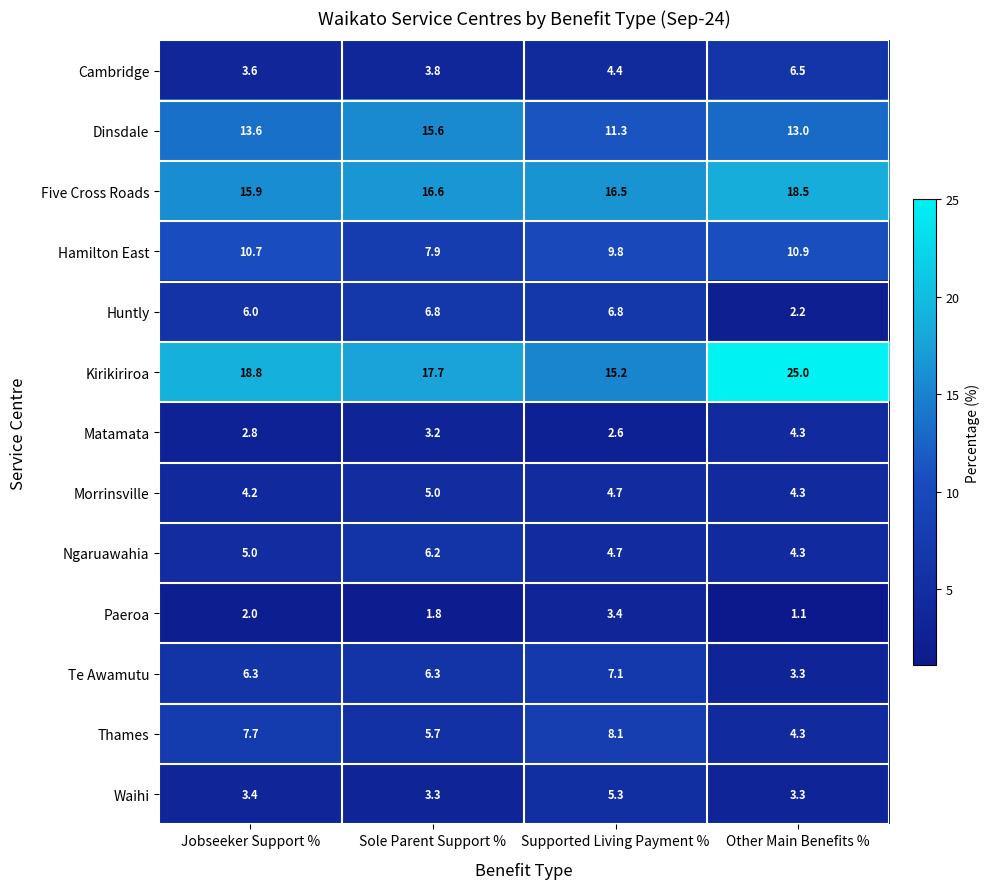

What is the sum of all Five Cross Roads values?

67.5